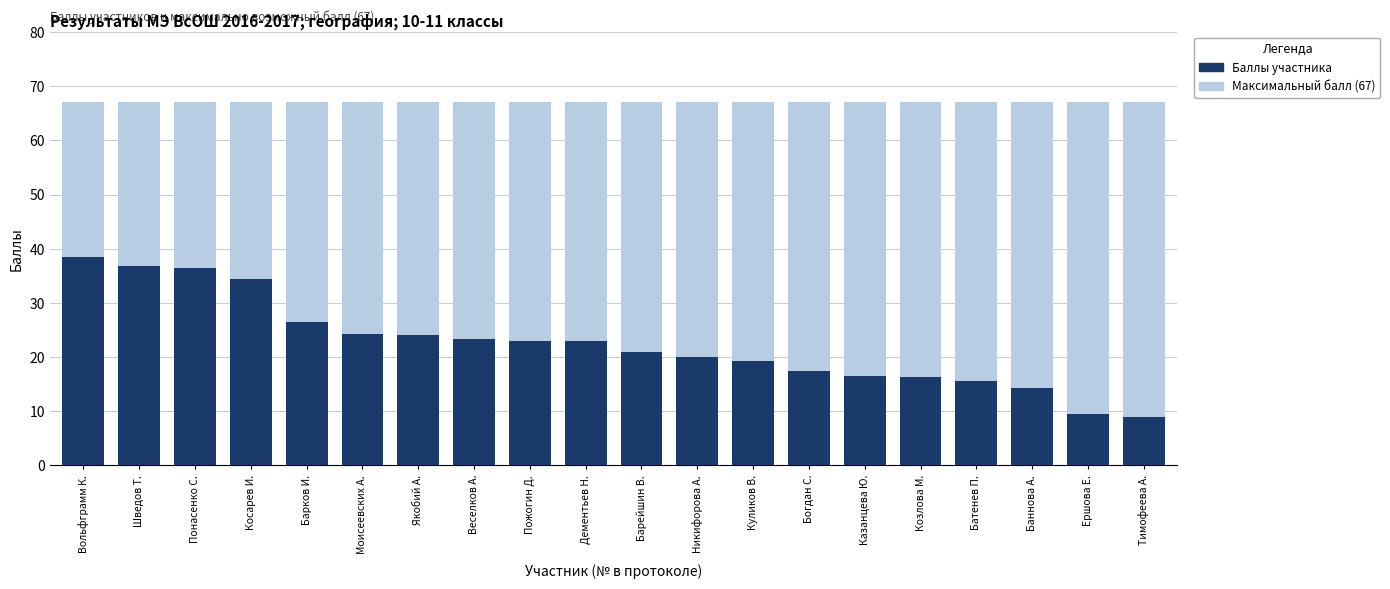

What is the value of the Максимальный балл (67) bar at the 10th from the left?

67.0